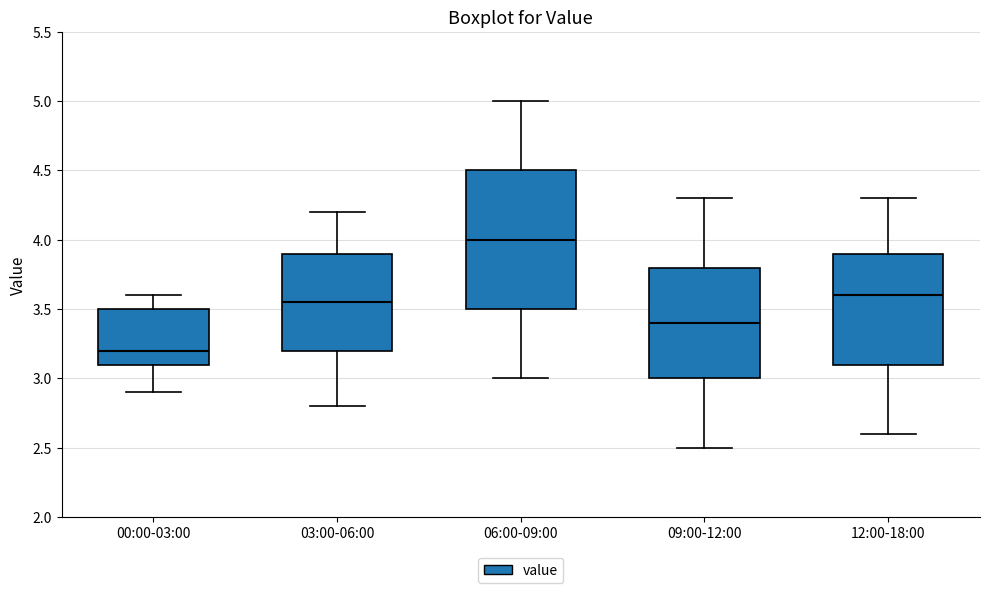

Which box has the highest median line?

06:00-09:00